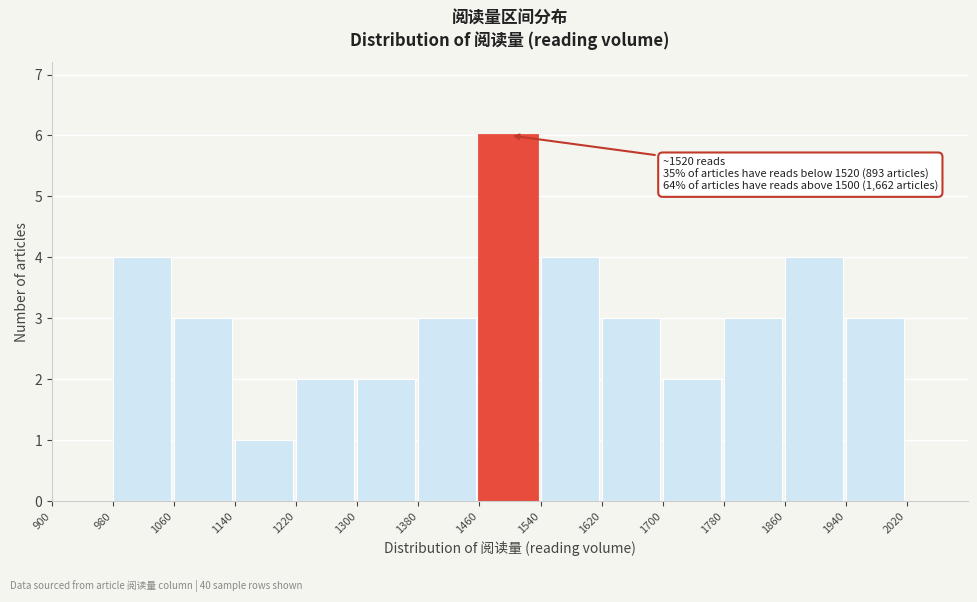

Over which range of the x-axis is the bar tallest?

1460 to 1540